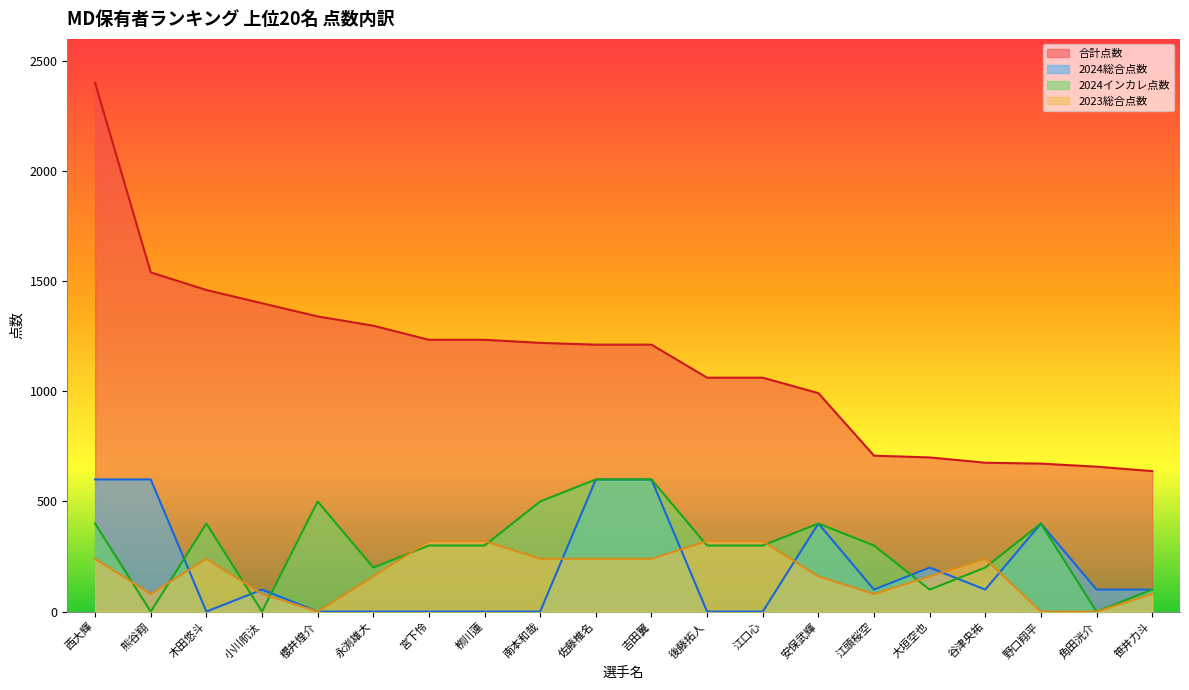

At how many categories does at least one series exceed 1250?

6